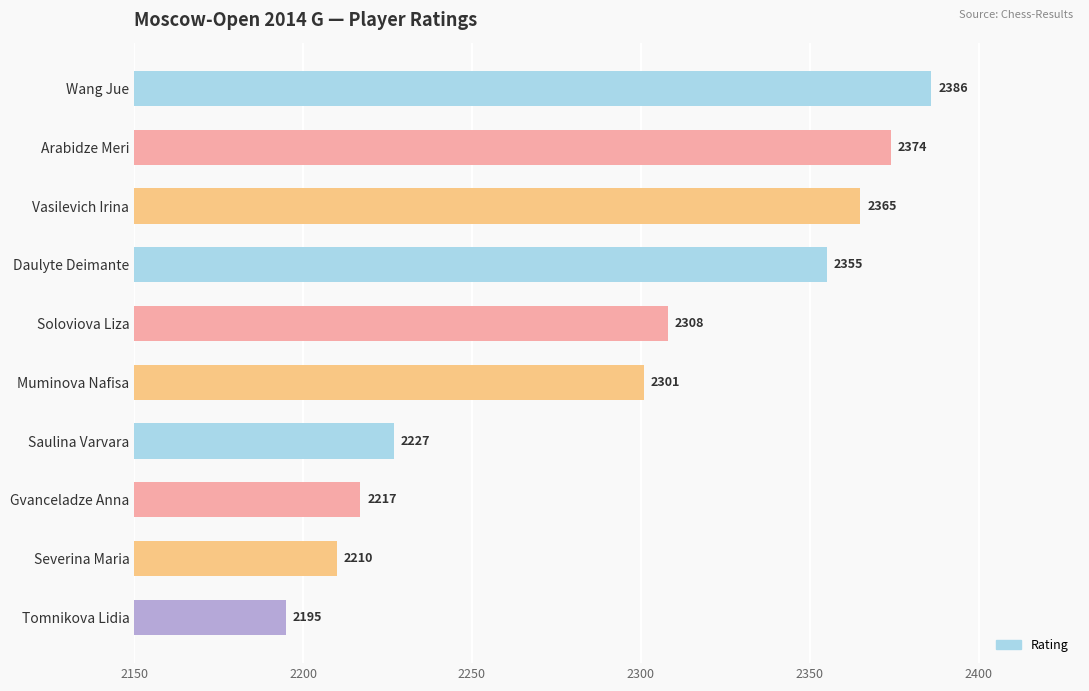

How many distinct data groups are displayed?

1